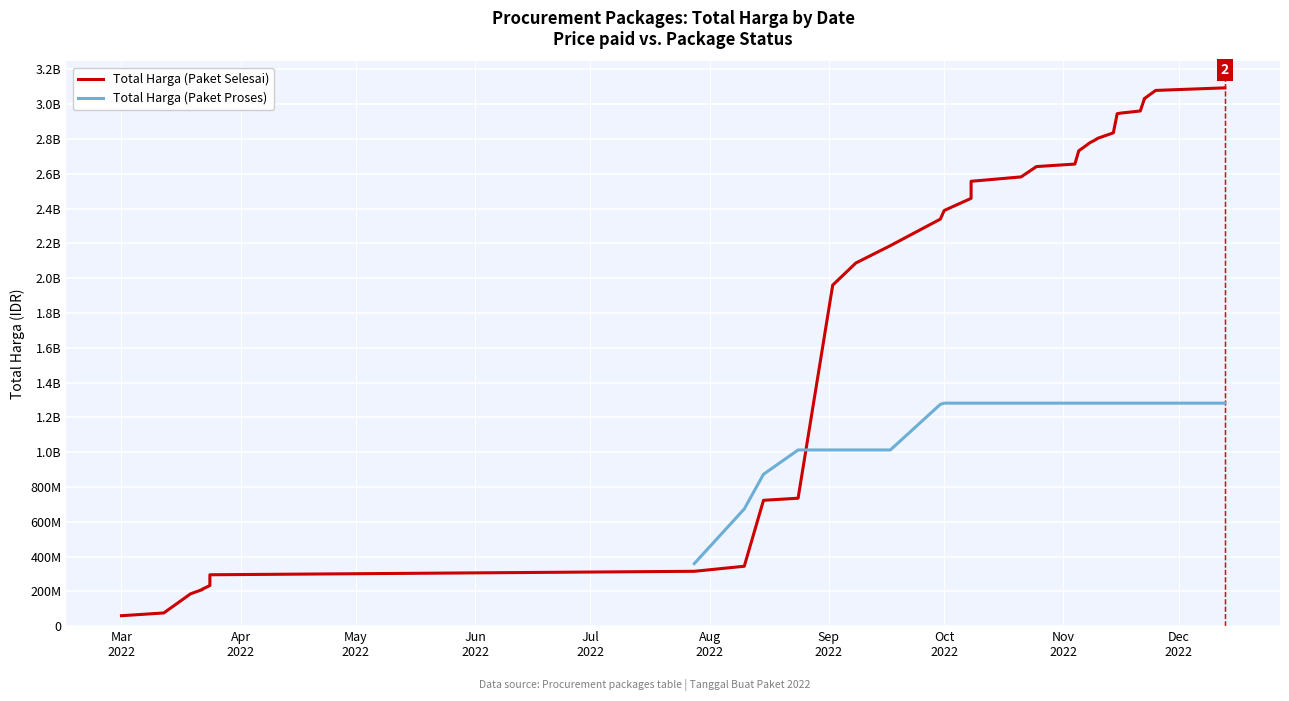

The Total Harga (Paket Proses) series shows 724765027.0 at 24. True or false?

False